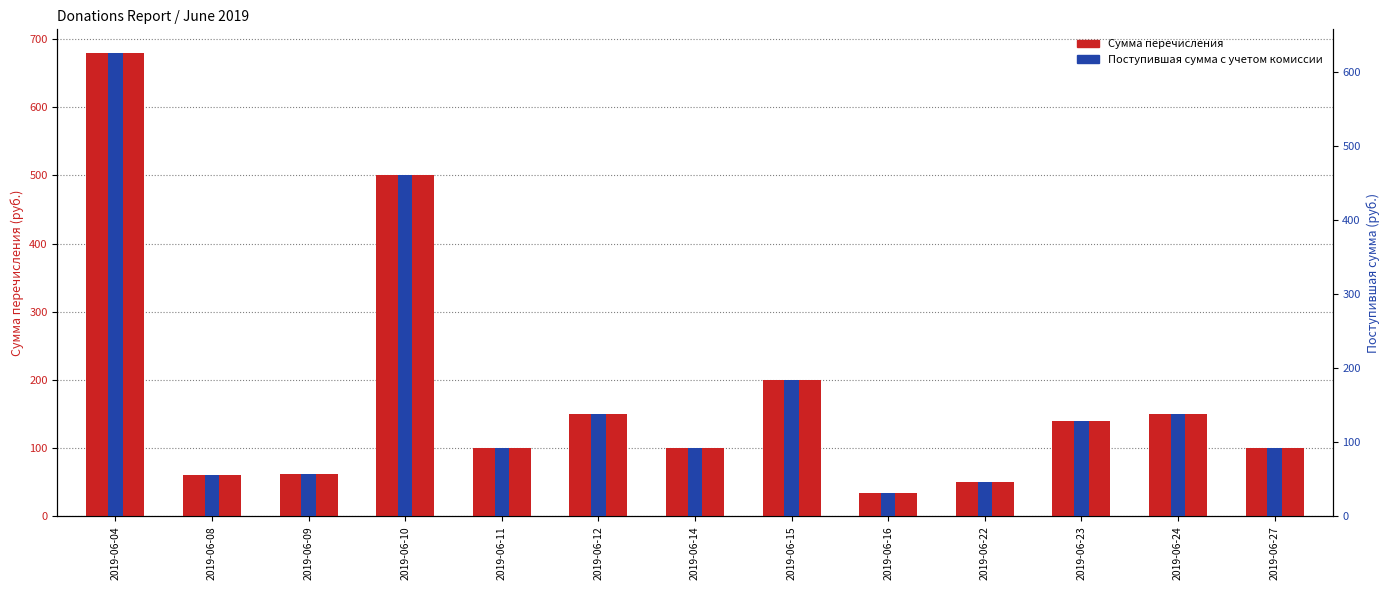

At which label does Сумма перечисления first exceed 100?

2019-06-04